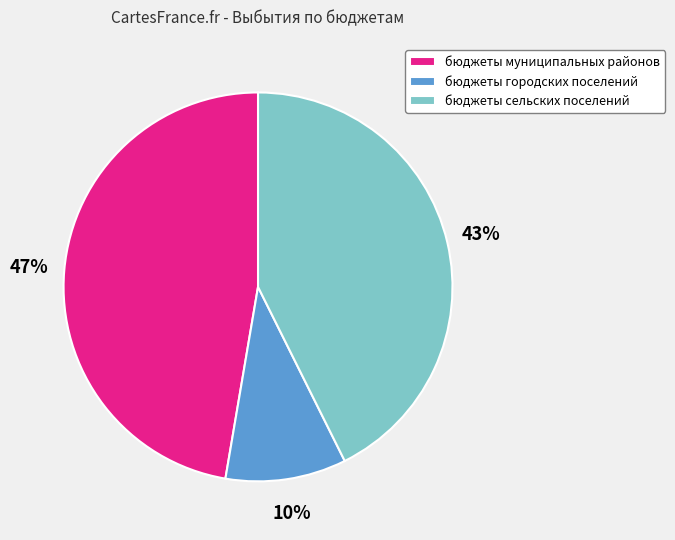

Is there any slice that represents more than half of the pie?

No